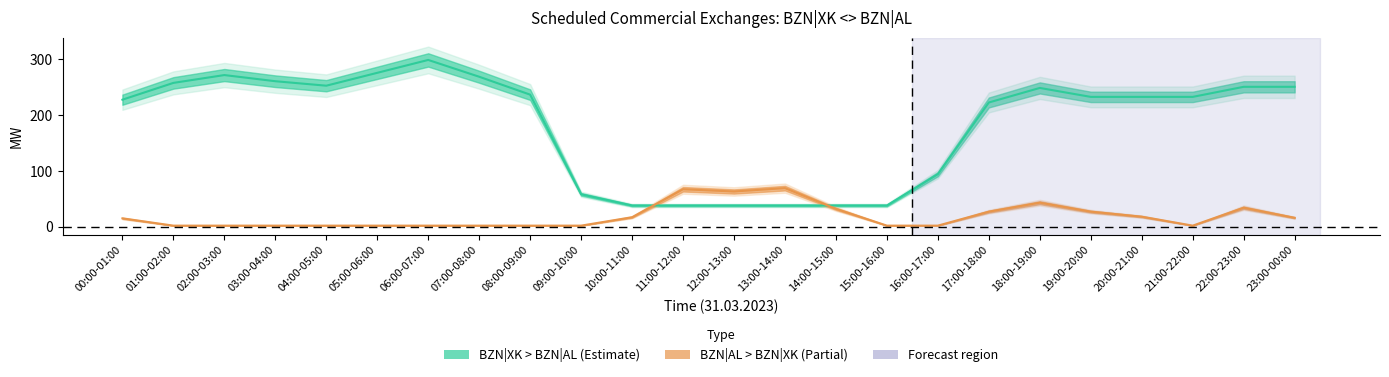

Reading left to right, transcribe all the data shown in this chart.

BZN|XK > BZN|AL Day Ahead [MW]: 227	257	271	260	252	275	298	268	236	58	38	38	38	38	38	38	94	222	248	232	232	232	250	250
BZN|AL > BZN|XK Day Ahead [MW]: 15	2	2	2	2	2	2	2	2	2	17	67	63	69	32	2	2	27	43	27	18	2	34	16